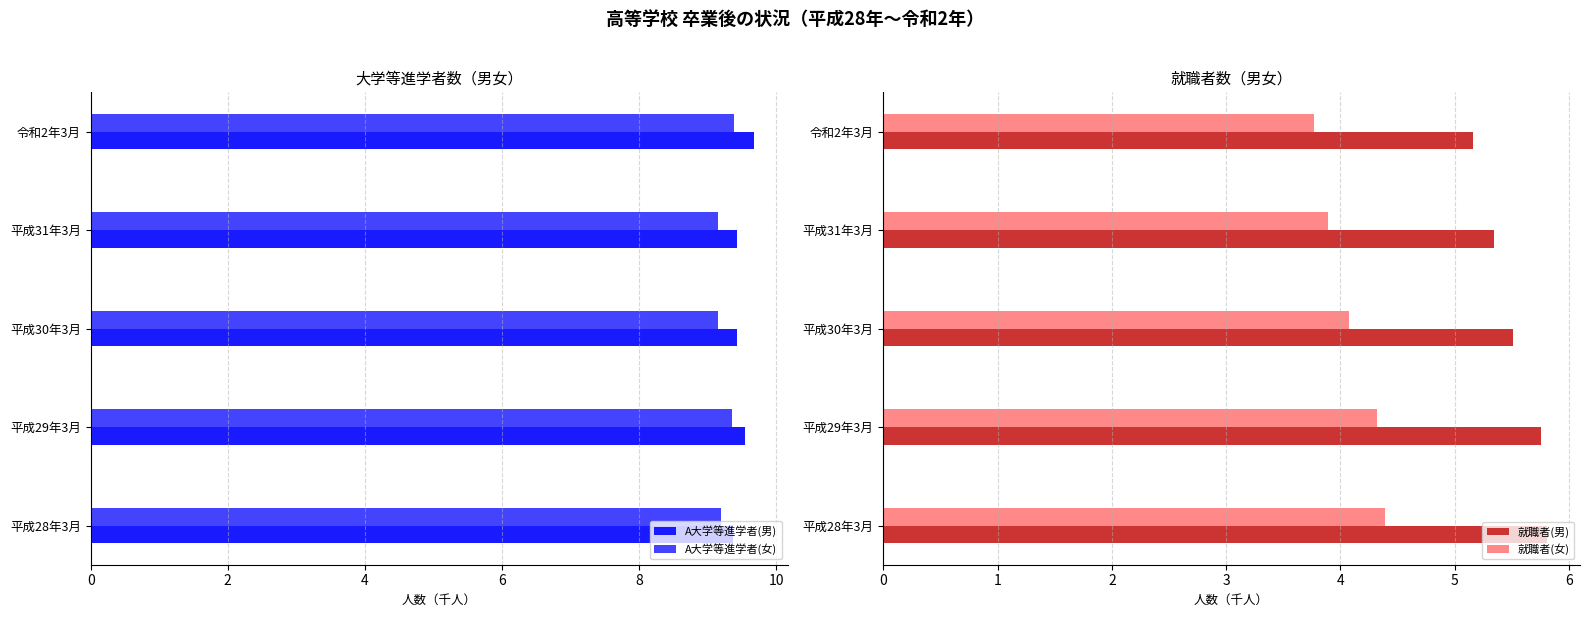

What is the minimum value for A大学等進学者(男)?

9.4